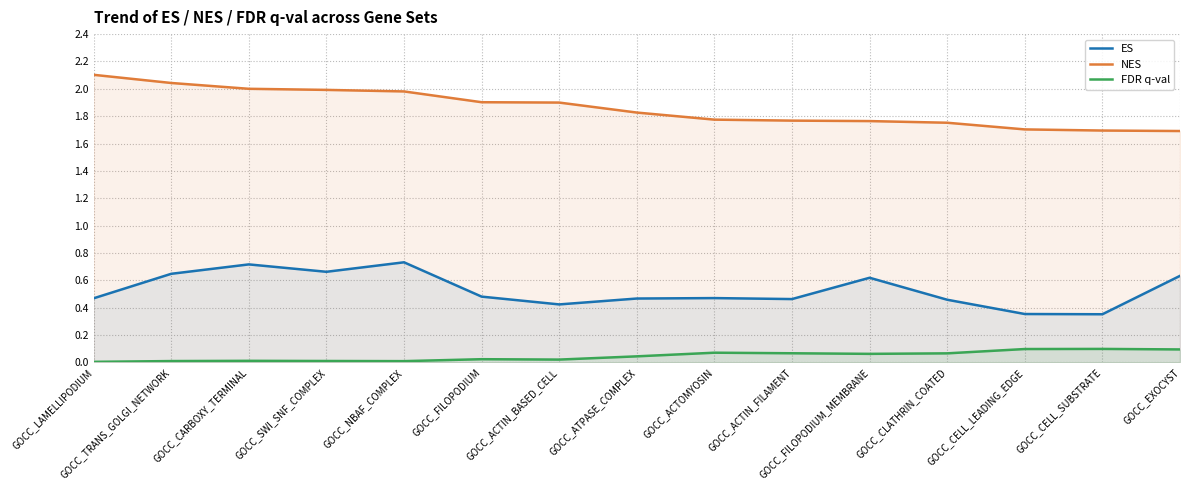

Which series has the widest spread of values?

NES